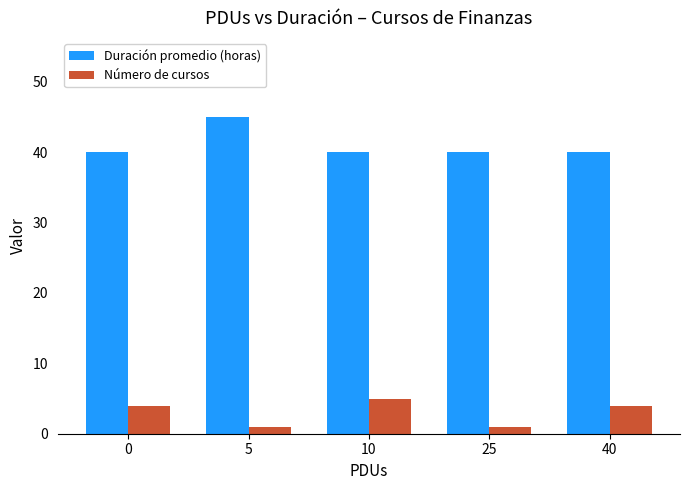

At how many categories does at least one series exceed 12?

5